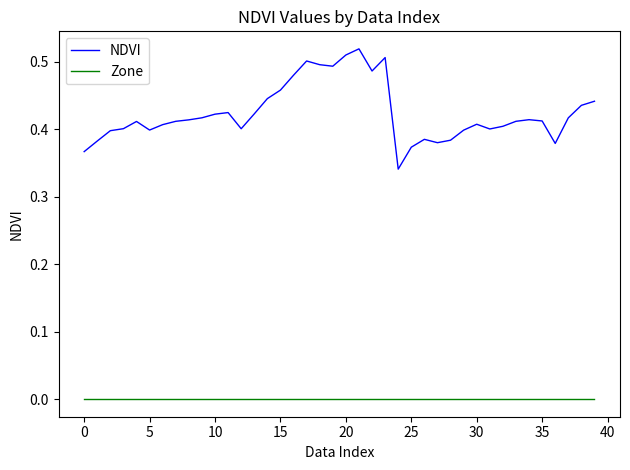

List the series in order of their peak value, lowest first.

Zone, NDVI